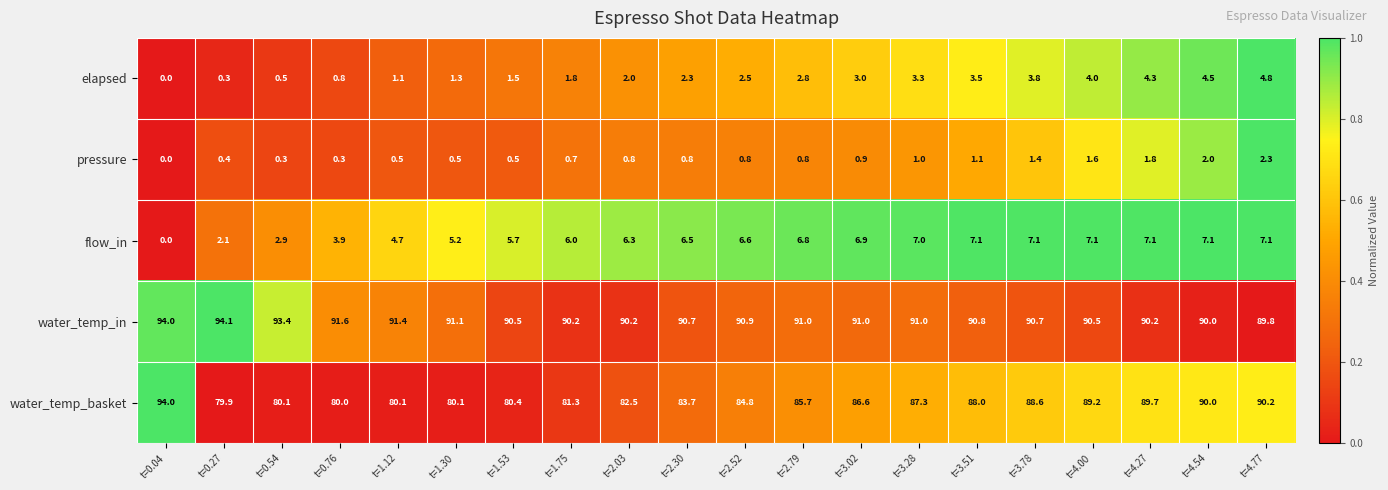

What is the difference between the second highest and minimum values in the elapsed series?

4.5